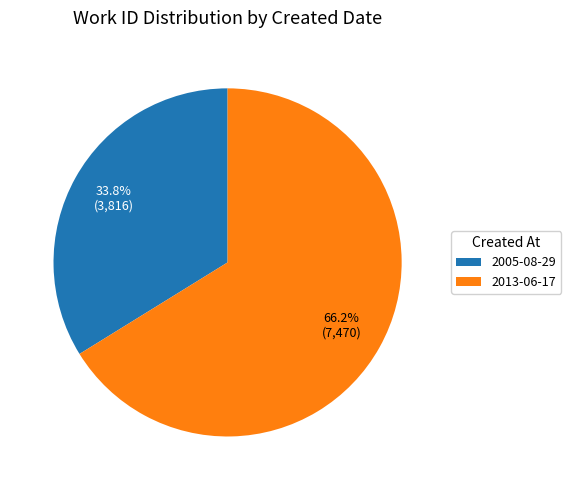

What is the smallest slice in the pie chart?

2005-08-29